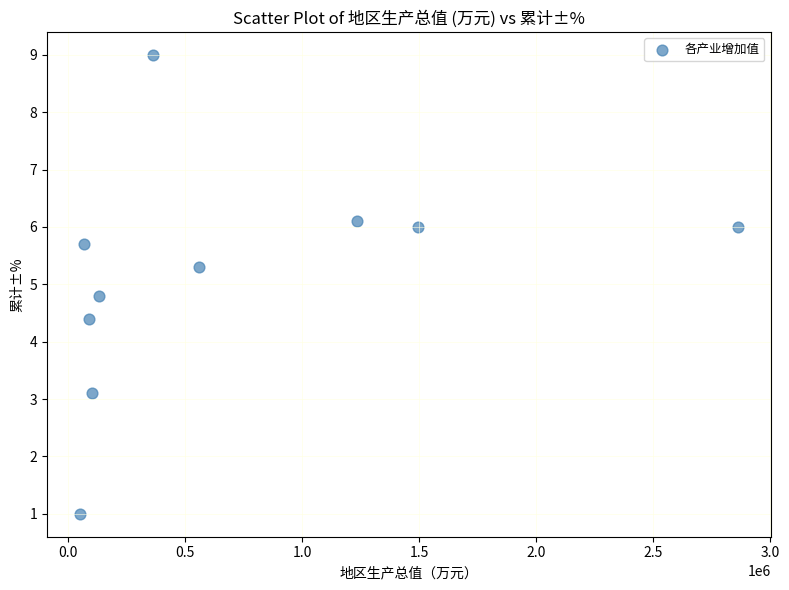

What is the range of Y values (max minus min)?

8.0